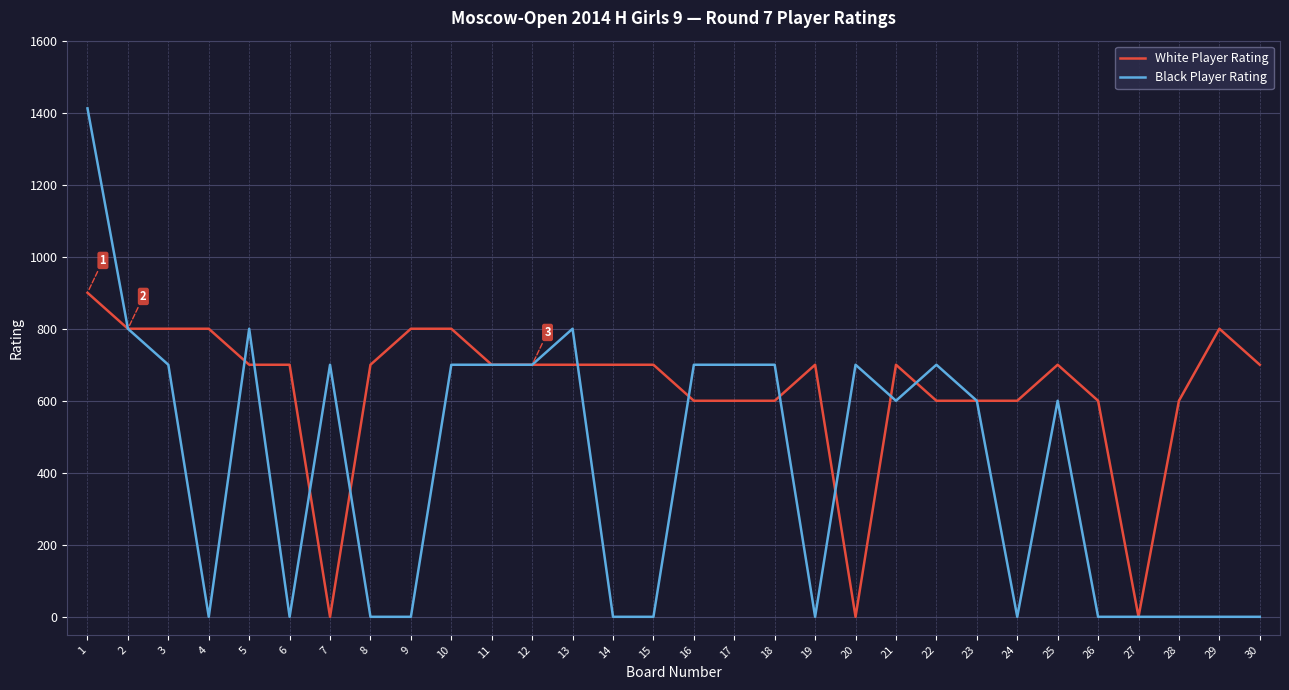

What are all the series names shown in the legend?

White Player Rating, Black Player Rating